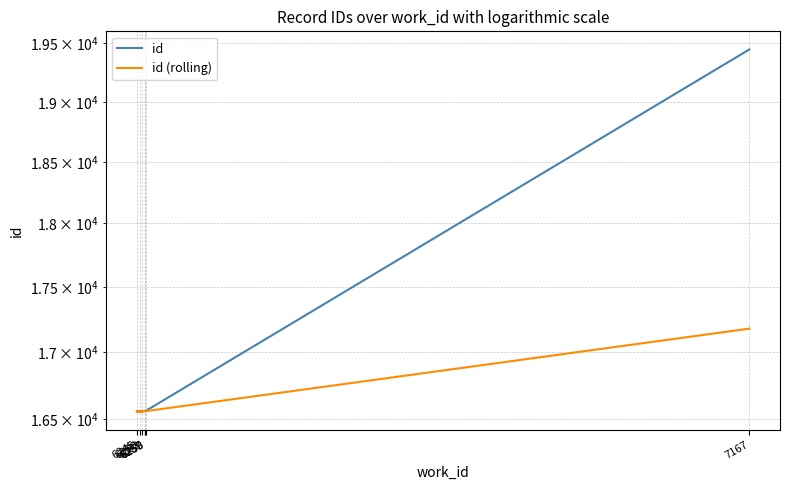

The value of id at 6258 is 10438.0. True or false?

False